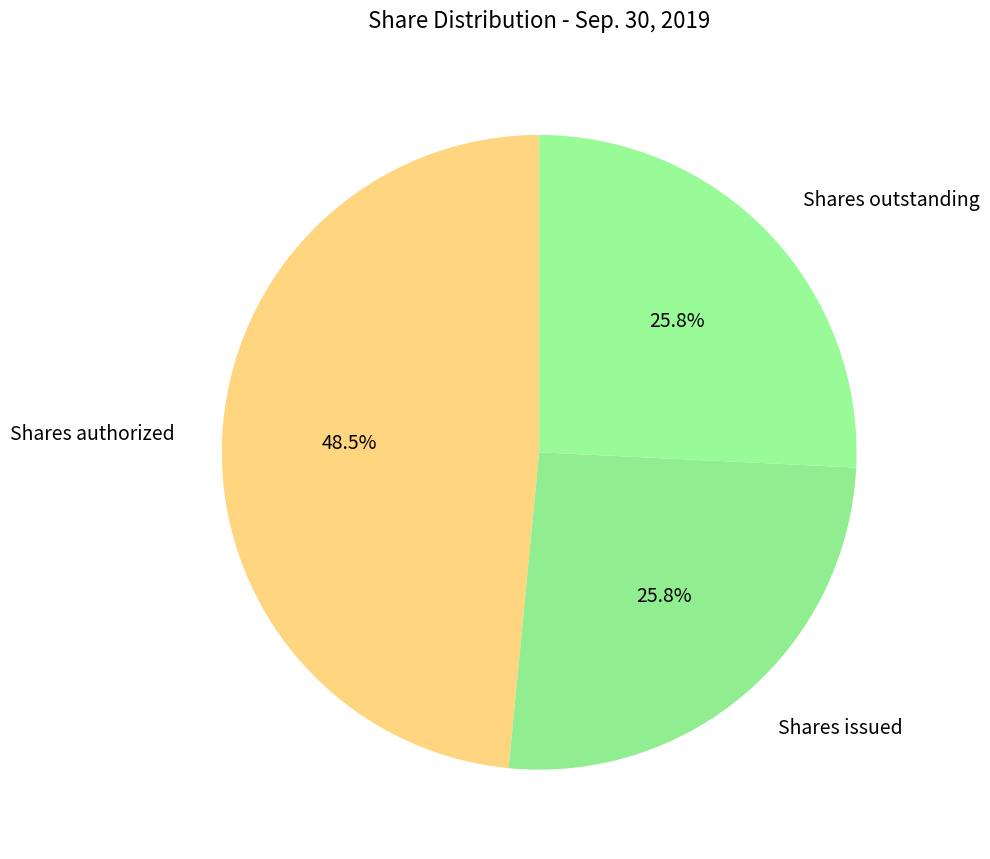

To the nearest percent, what portion does Shares issued represent?

26%